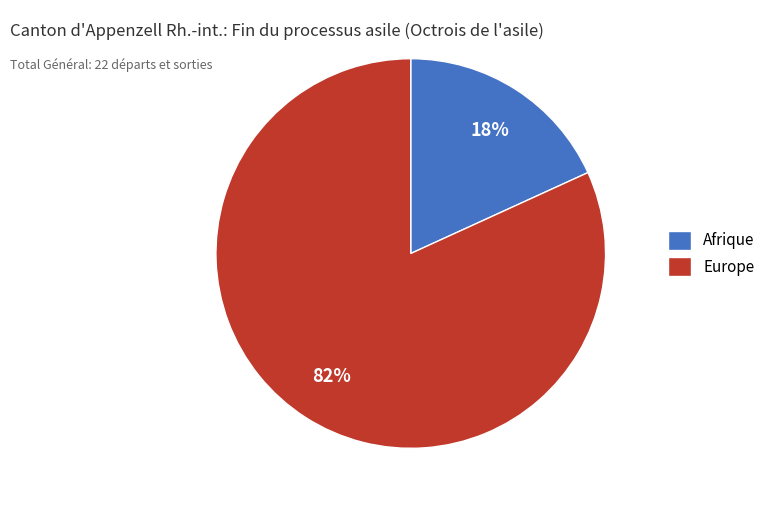

Is the sum of Europe and Afrique greater than half?

Yes